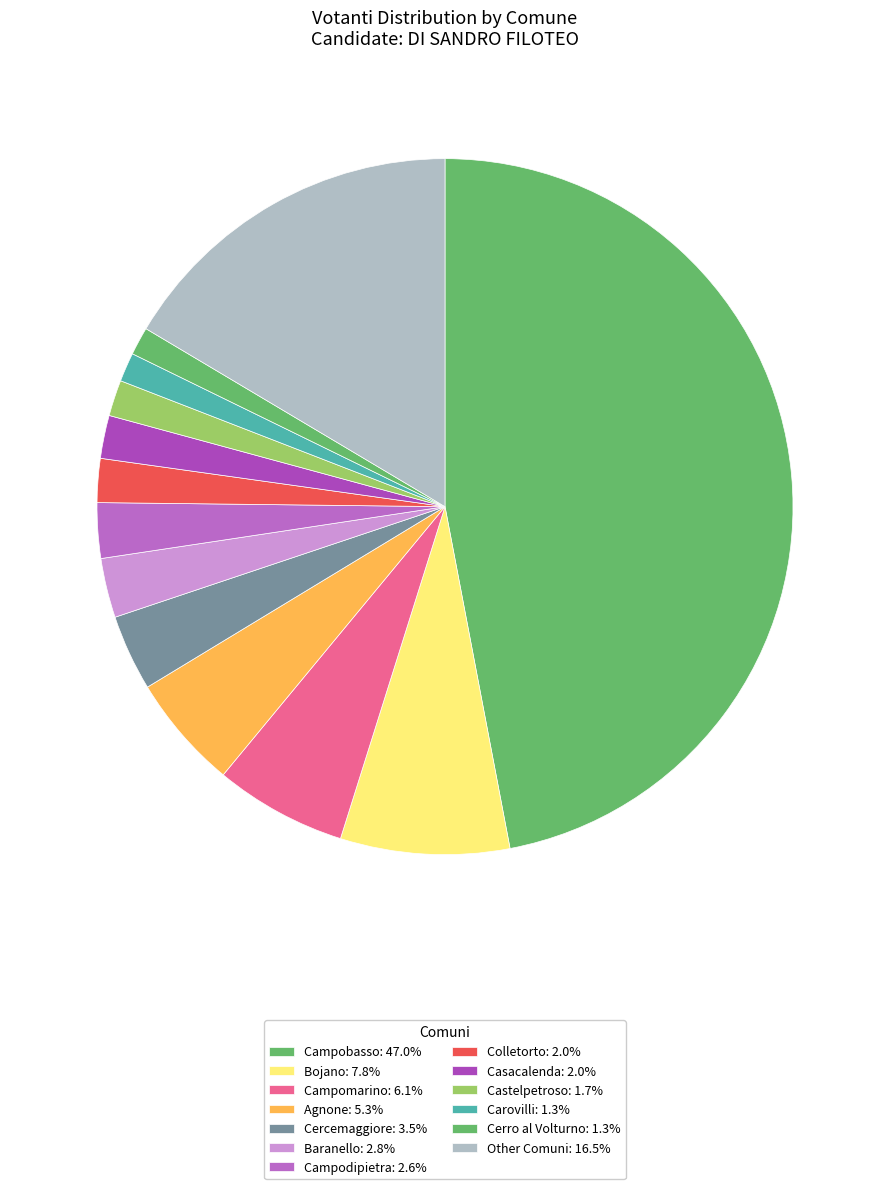

Count the number of slices in the pie.

13